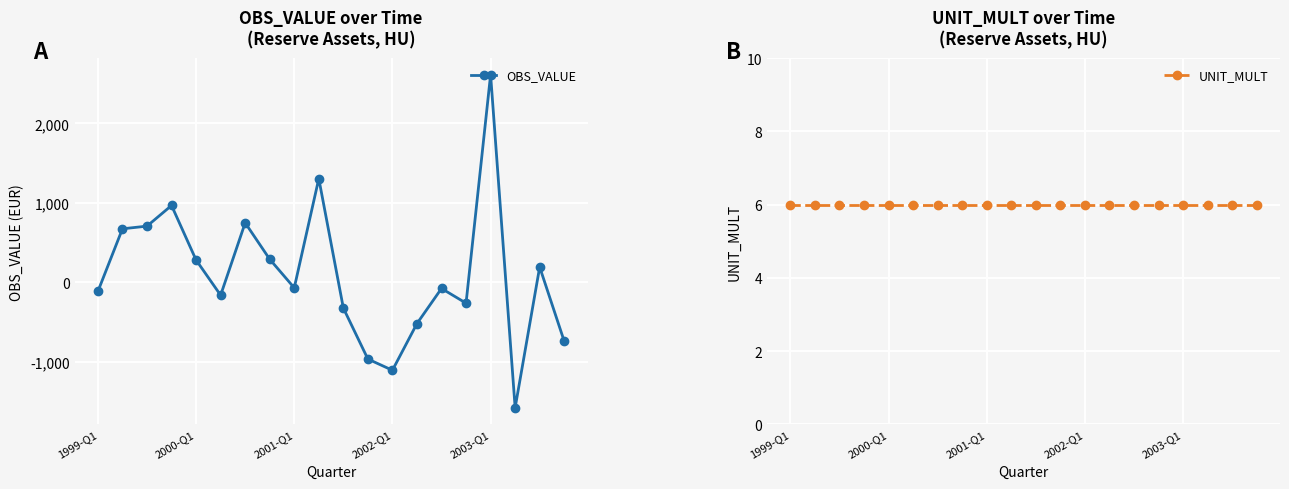

True or false: OBS_VALUE has more than 0 interior local peaks.

True